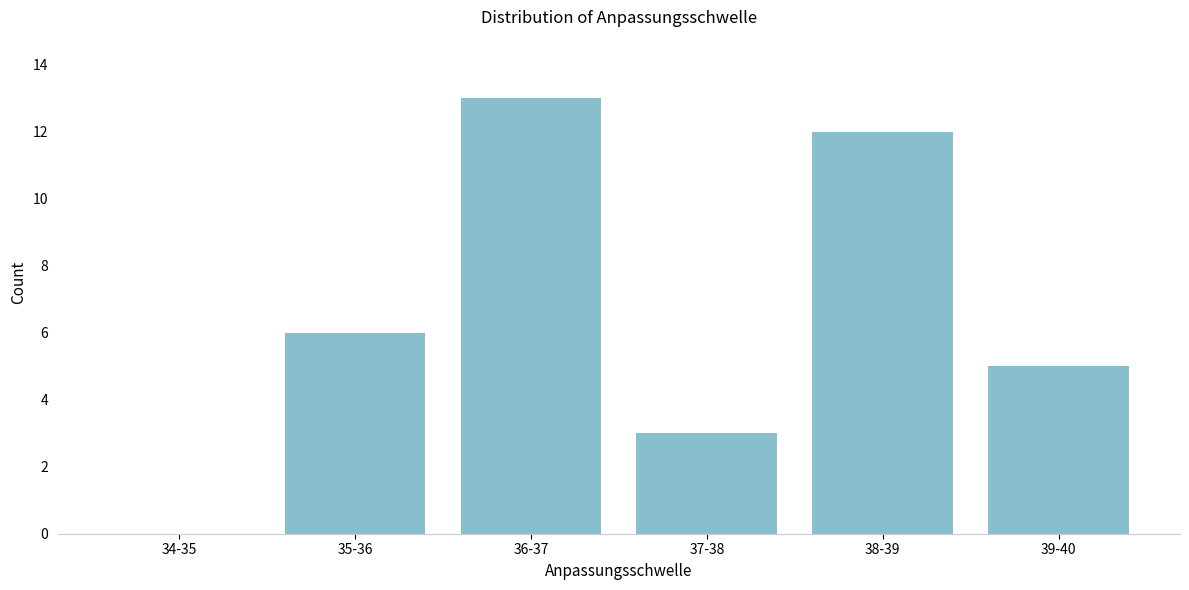

Reading left to right, transcribe all the data shown in this chart.

34-35=0	35-36=6	36-37=13	37-38=3	38-39=12	39-40=5